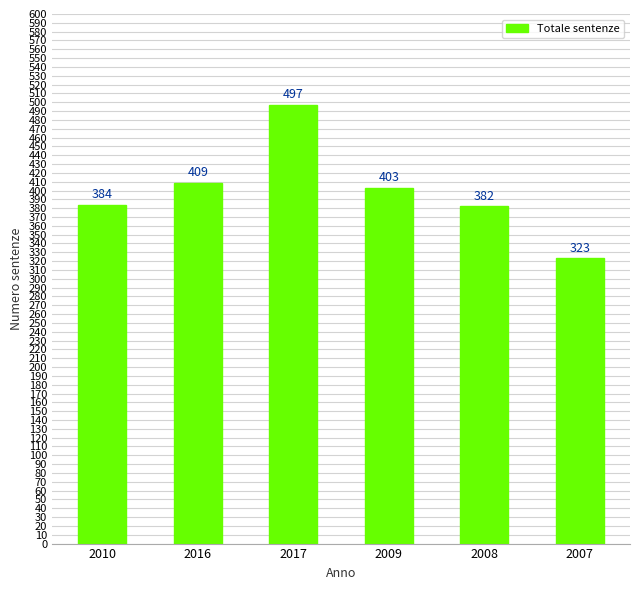

How many distinct data groups are displayed?

1